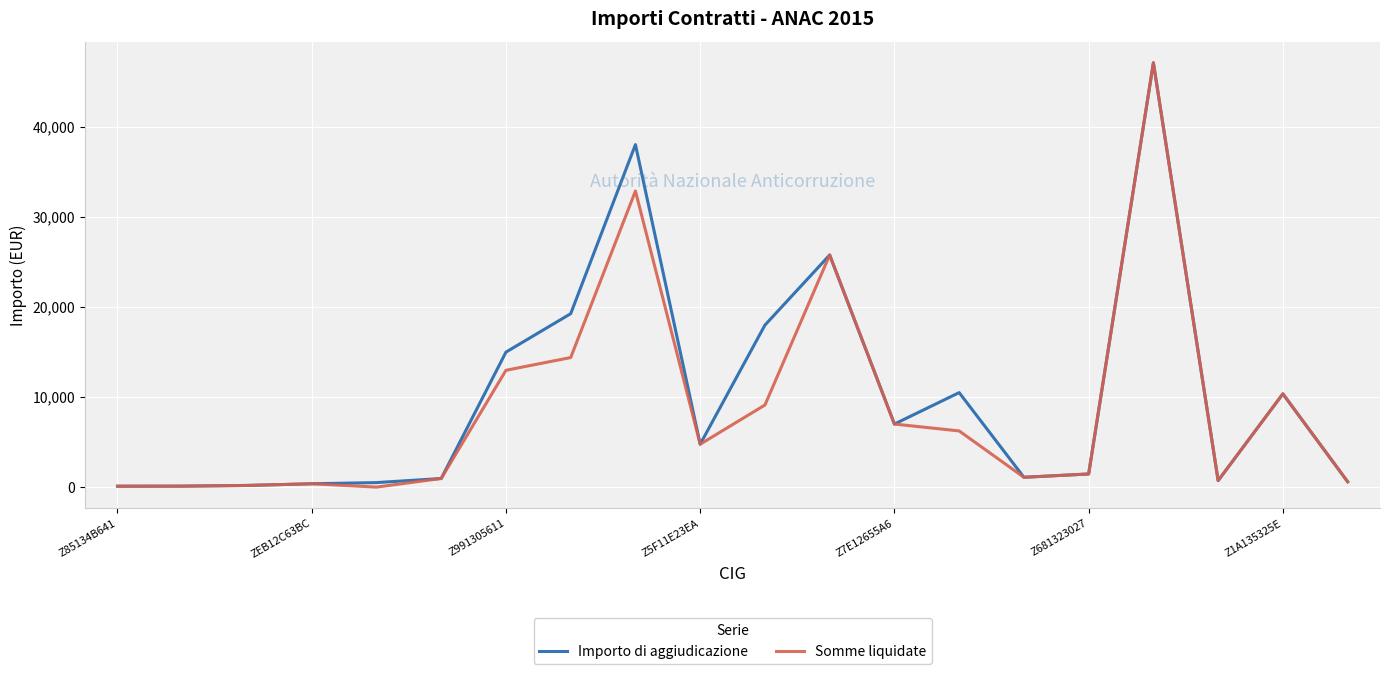

What is the highest value of the Somme liquidate series?

47150.4